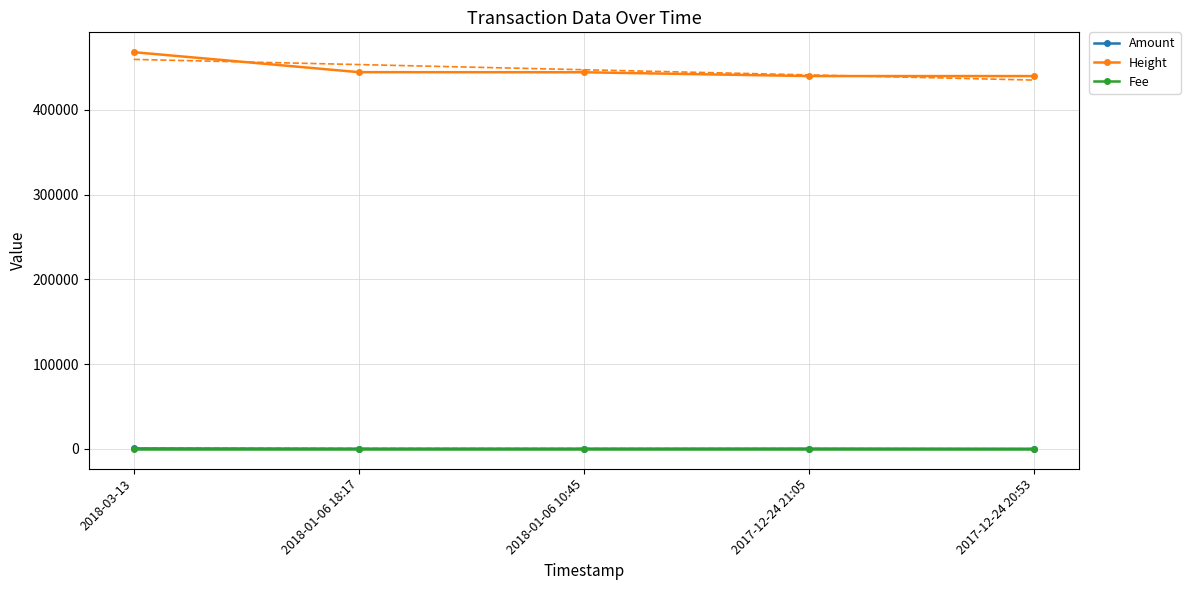

What is the label of the 1st point from the left?

2018-03-13